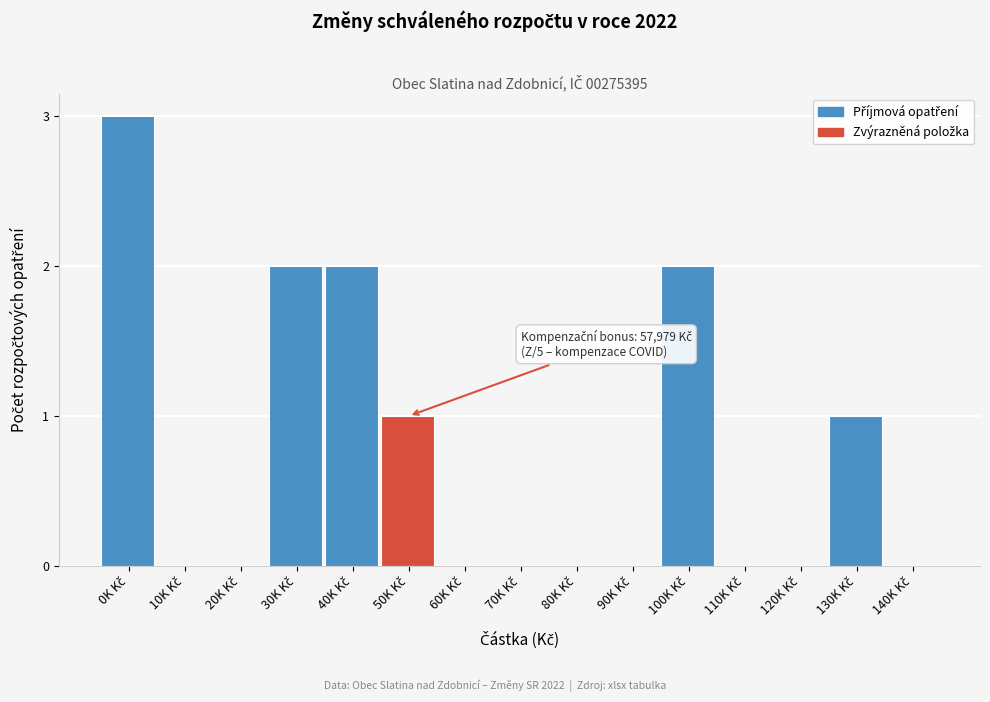

What is the greatest value displayed?

3